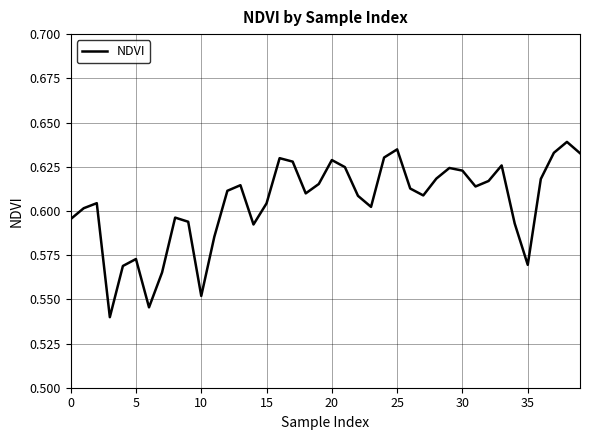

Does the chart display data point markers on the line(s)?

No